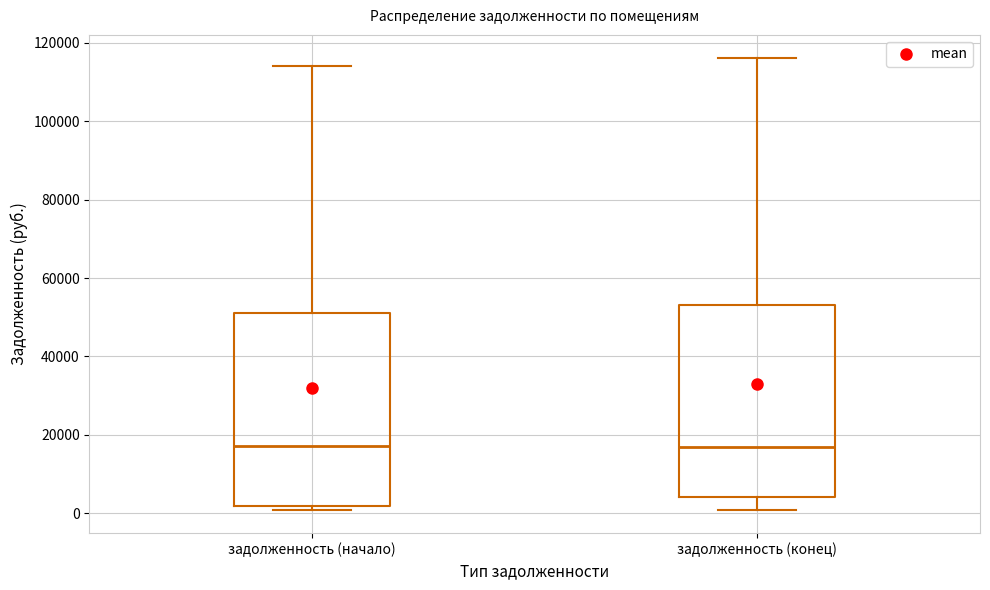

Where is the upper edge of the box for задолженность (начало) on the y-axis? The values are not printed on the chart, so give them approximately, as read against the axis.

52000